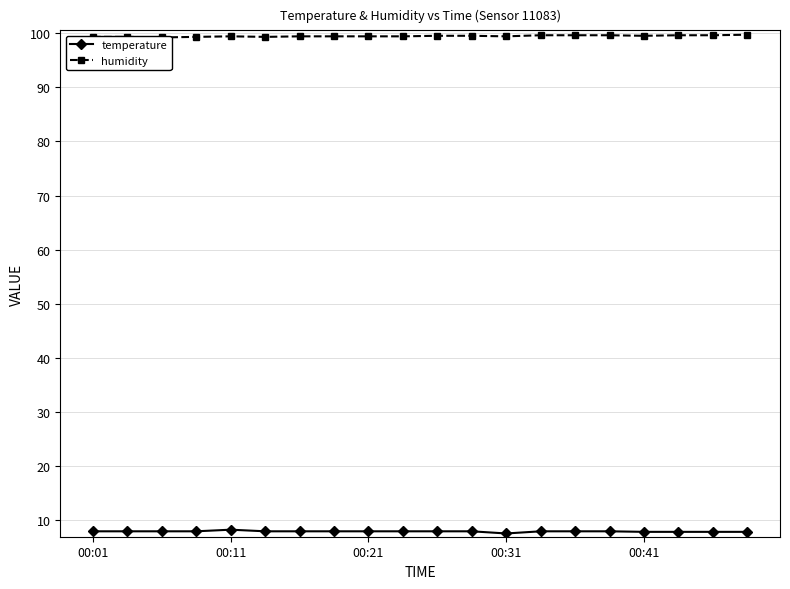

Rank the series by their average value, from highest to lowest.

humidity, temperature